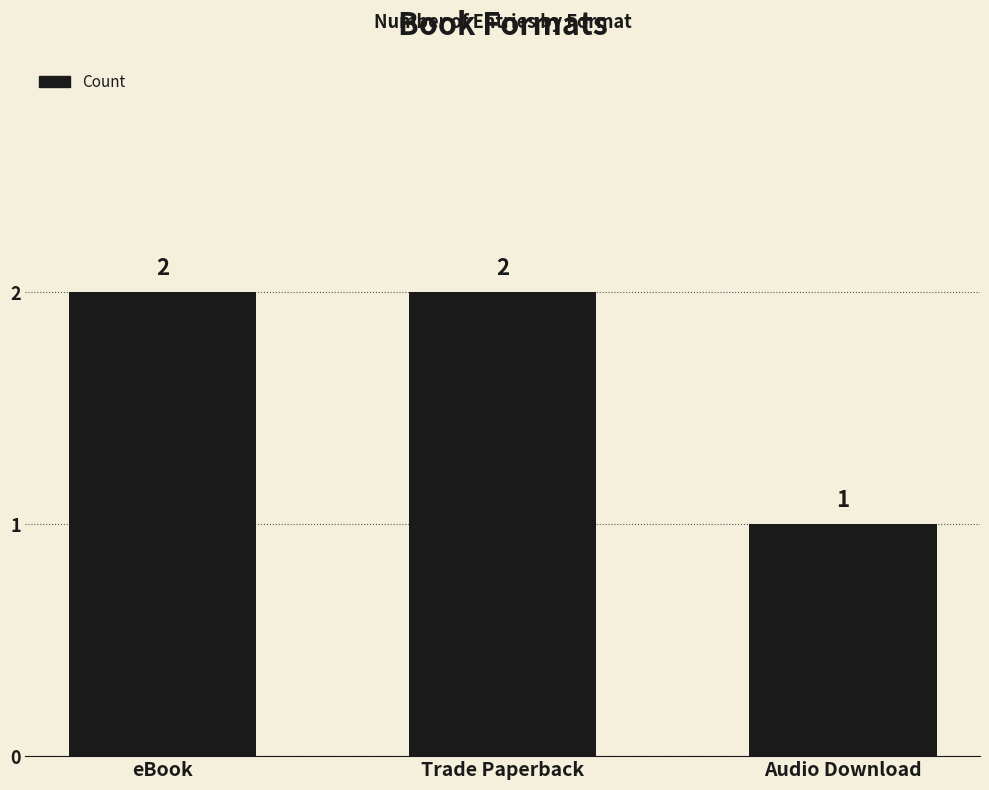

What is the change in value from Trade Paperback to Audio Download?

-1